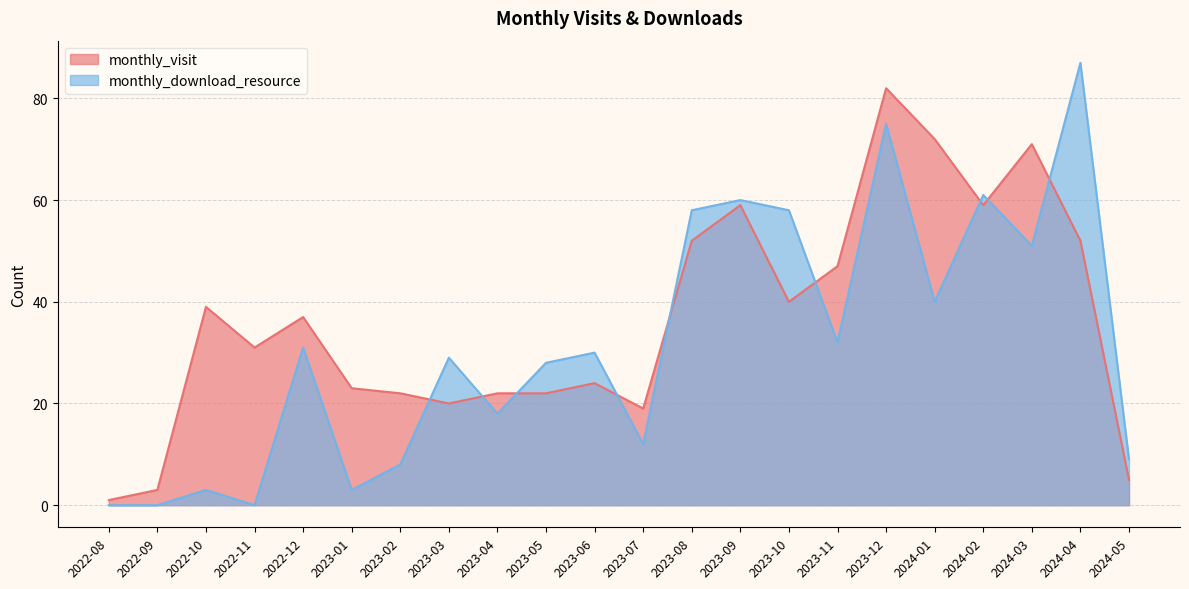

Which category has the highest value in the monthly_download_resource series?

2024-04